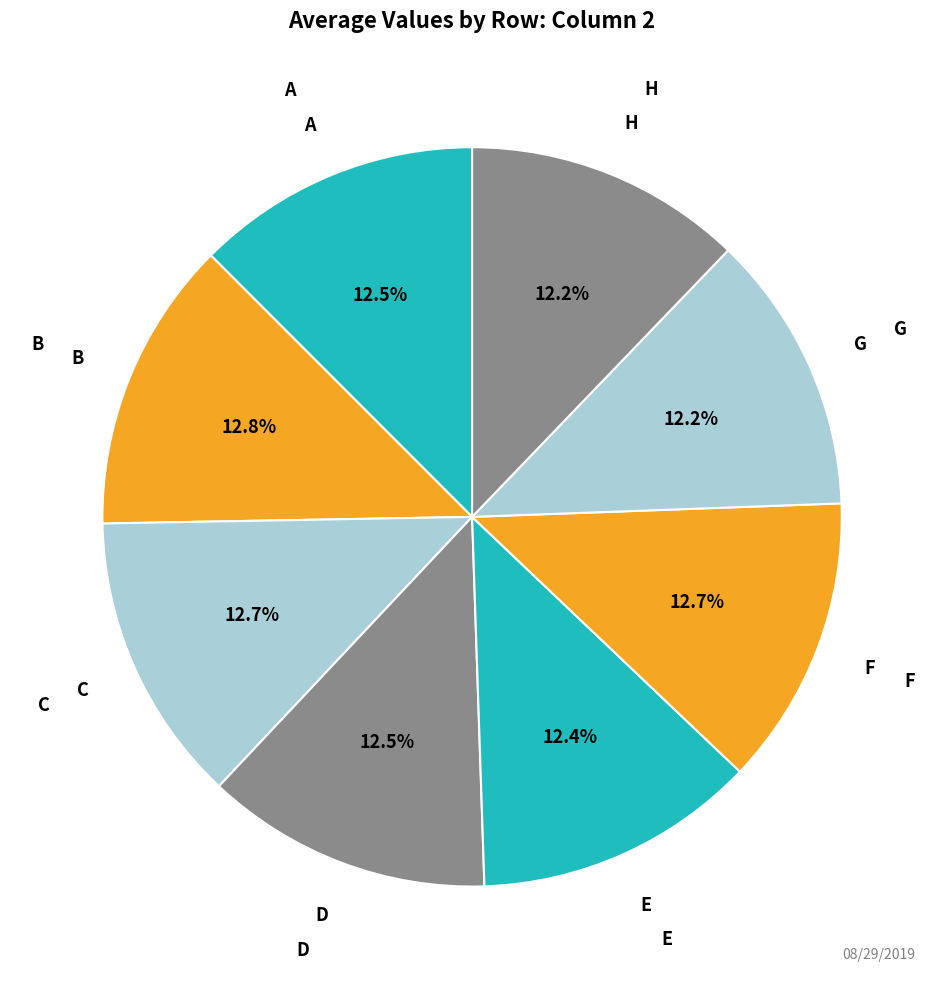

How many segments does this pie chart have?

8